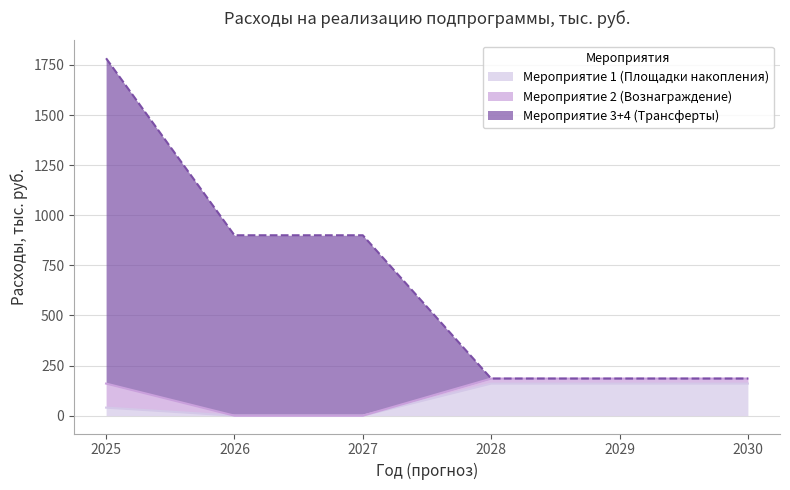

Is it true that Мероприятие 1 (Площадки накопления) equals 160.0 at 2029?

True